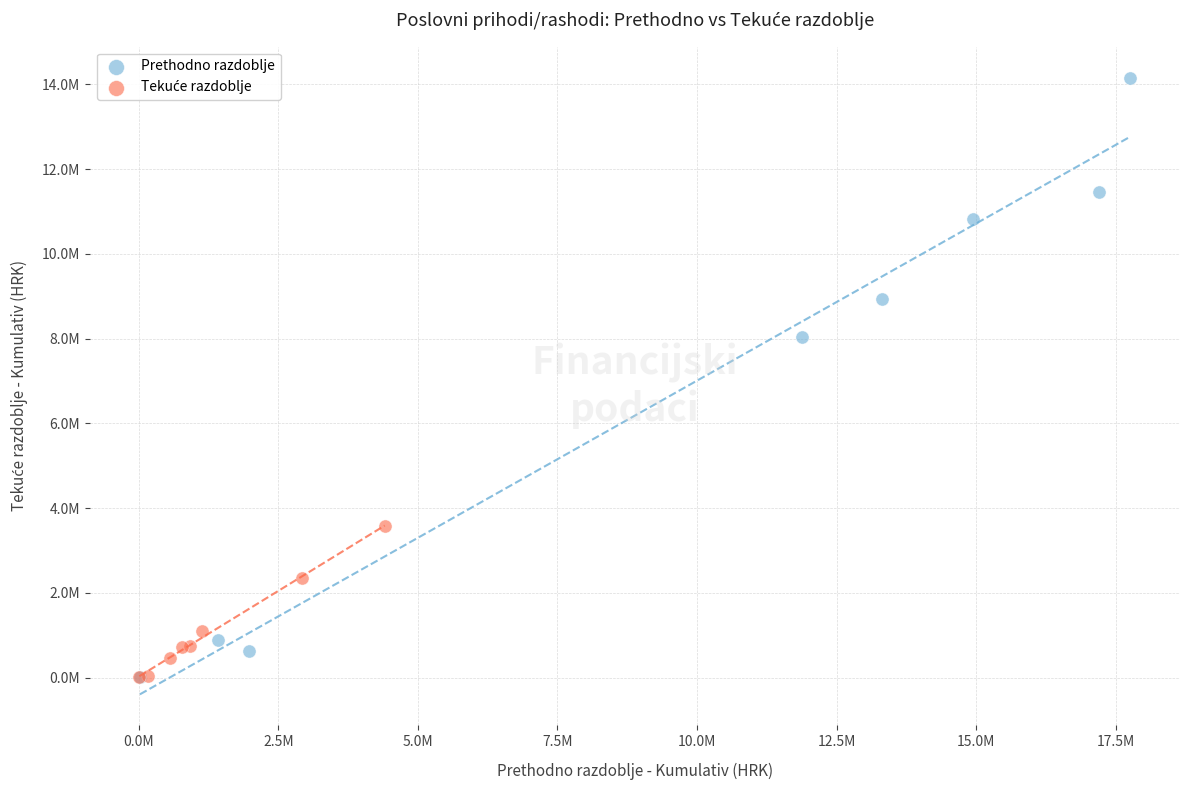

Which series has the widest spread of Y values?

Prethodno razdoblje